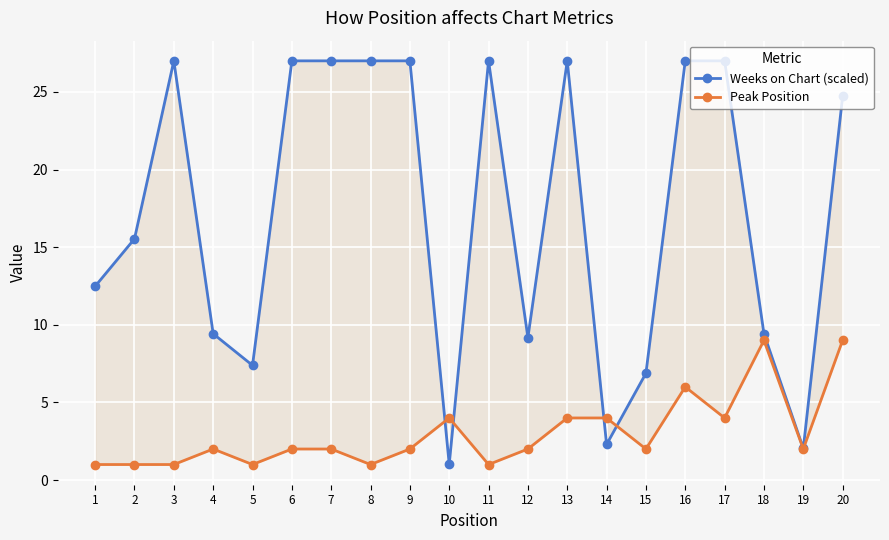

After their last crossing, which series has the higher values: Weeks on Chart (scaled) or Peak Position?

Weeks on Chart (scaled)